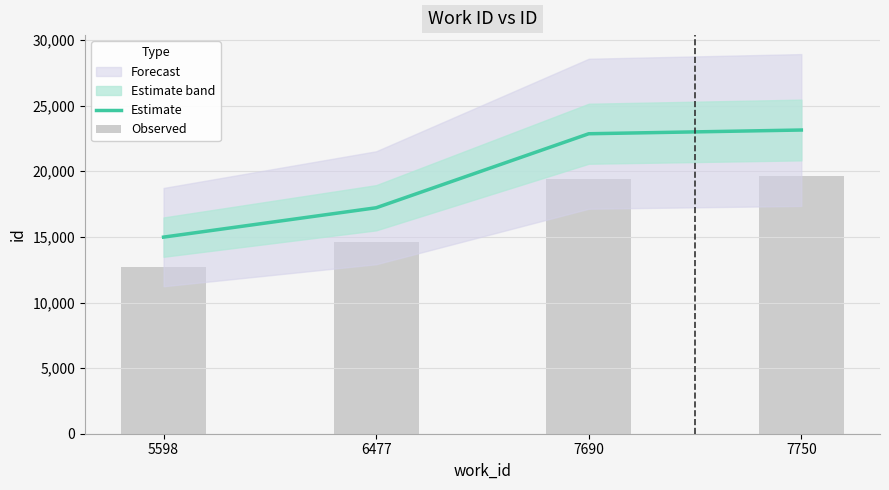

Which series has the largest range (max minus min)?

Estimate